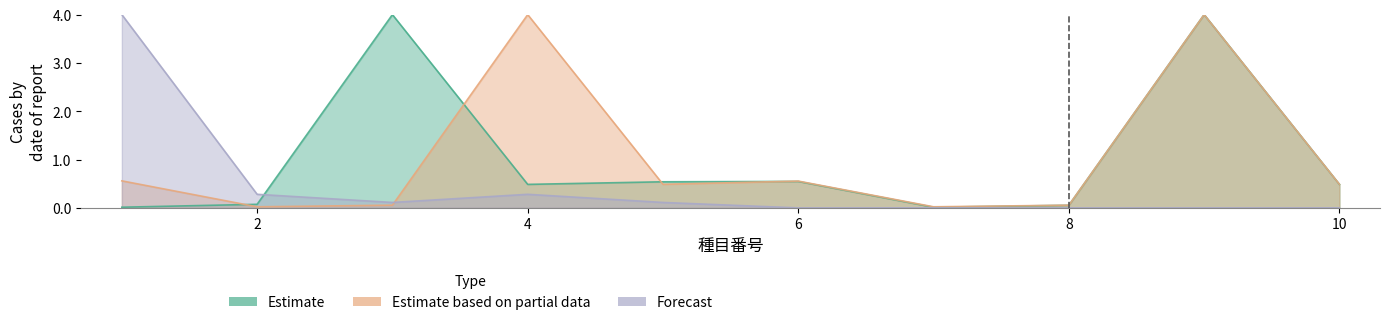

How many lines are shown in the chart?

3